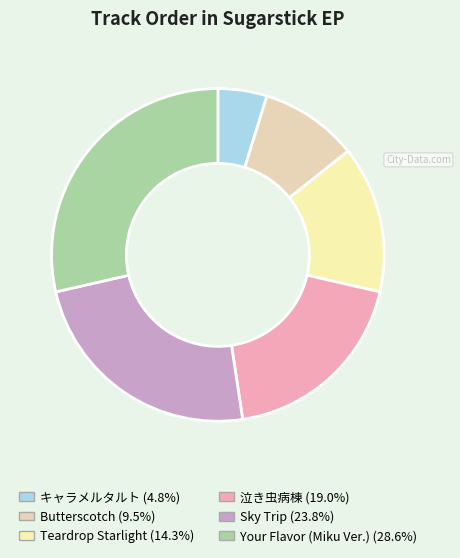

Is there any slice that represents more than half of the pie?

No